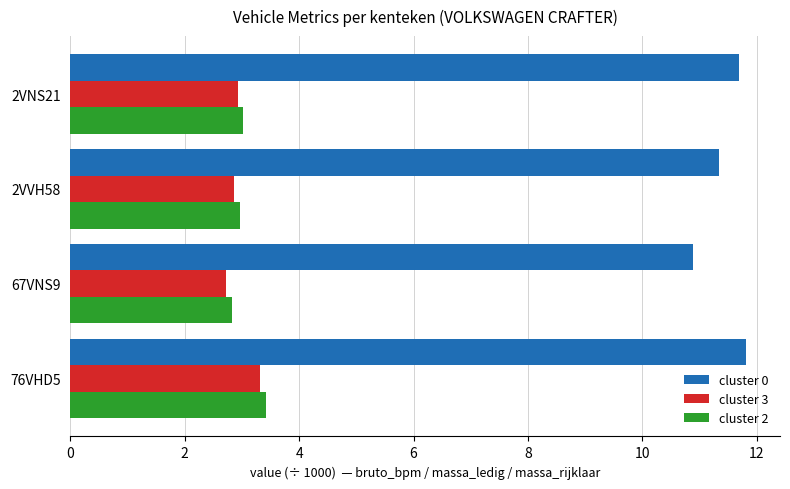

What is the minimum value for cluster 2?

2.8